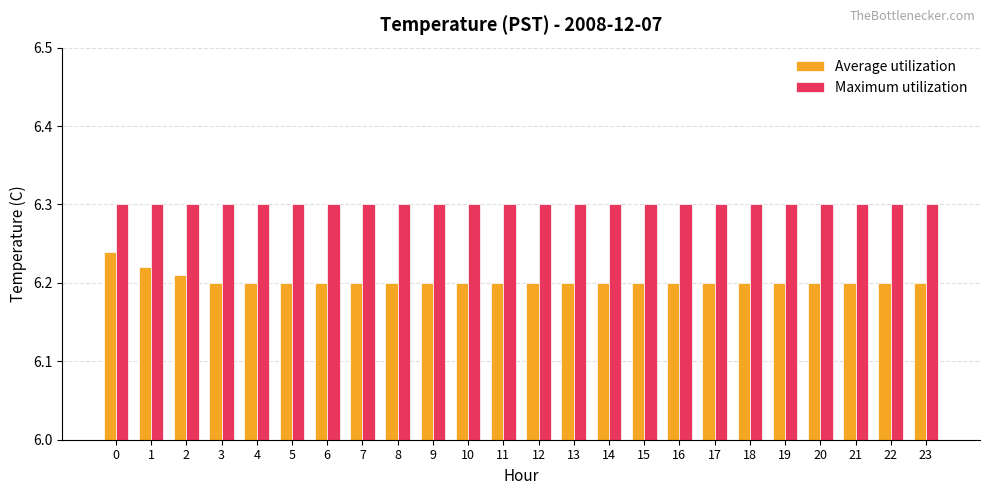

Is the value of Maximum utilization at 11 greater than the value of Average utilization at 11?

Yes